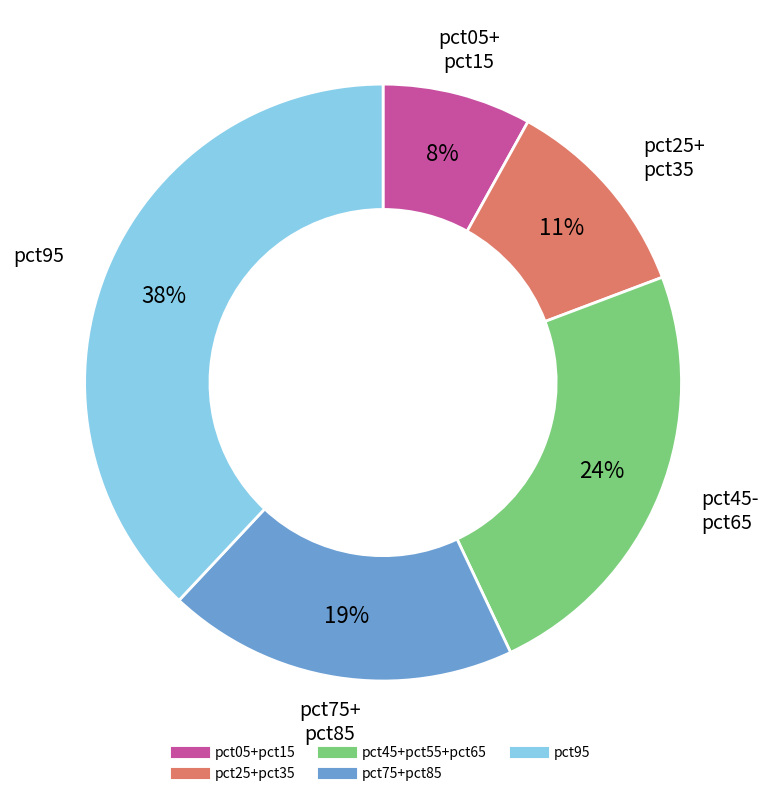

Does any single category account for the majority?

No